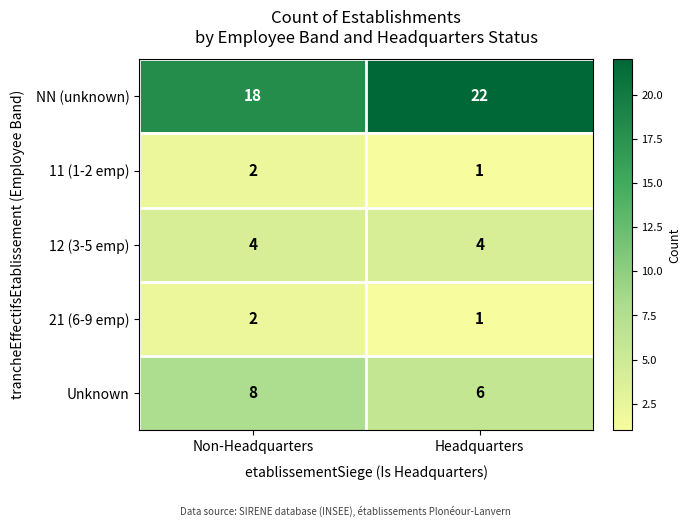

What is the highest value of the Unknown series?

8